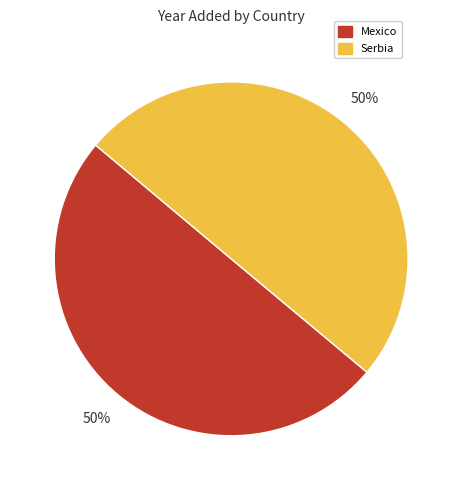

To the nearest percent, what portion does Mexico represent?

50%